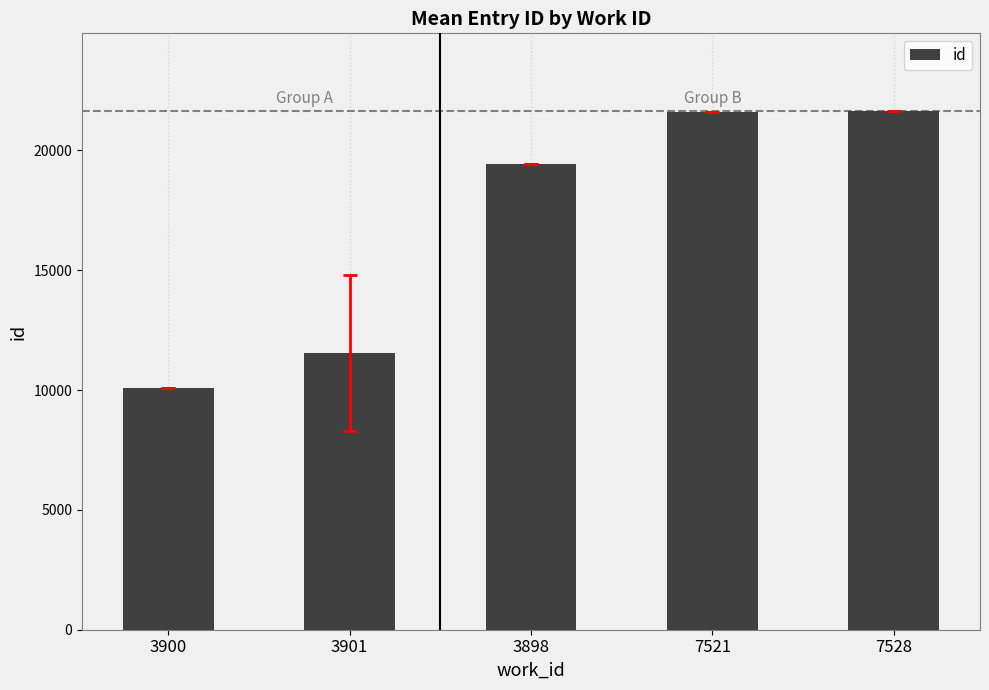

The value at 7521 is 21622.0. True or false?

True